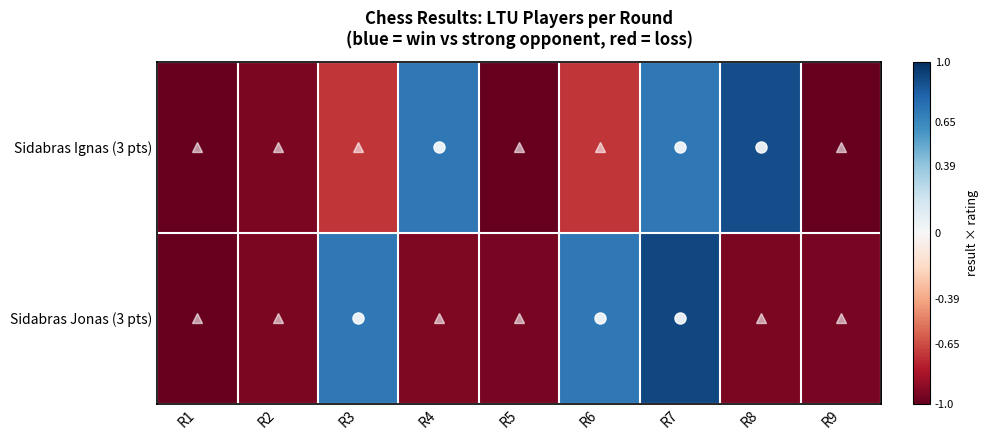

How many data points does each series have?

9